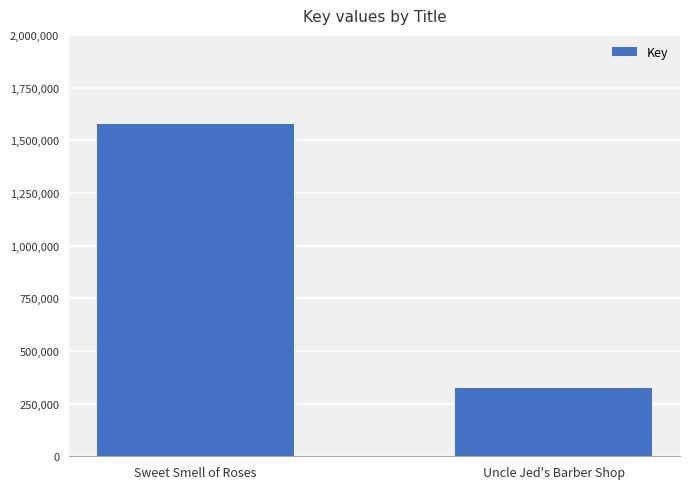

The chart shows a value of 1579119 at Sweet Smell of Roses. True or false?

True